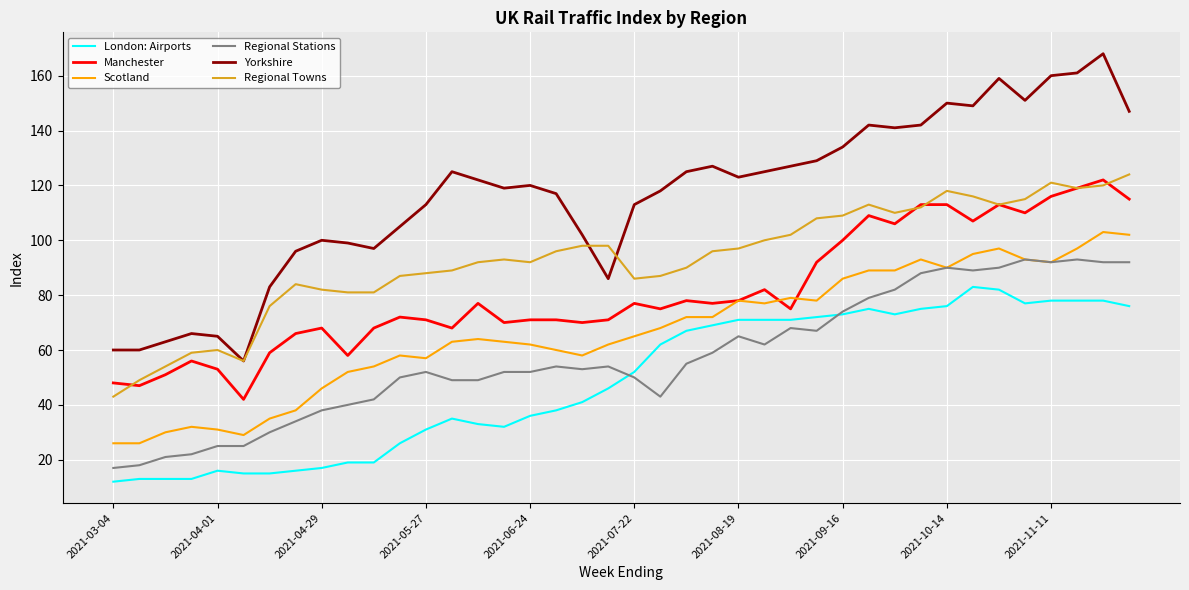

Which series has the largest total across all categories?

Yorkshire